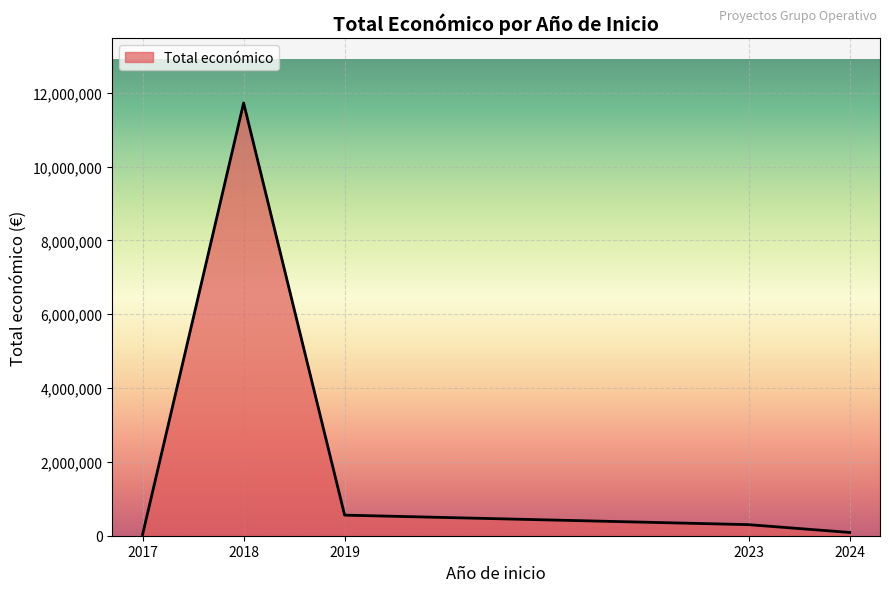

What is the difference between the maximum and second lowest values?

11638230